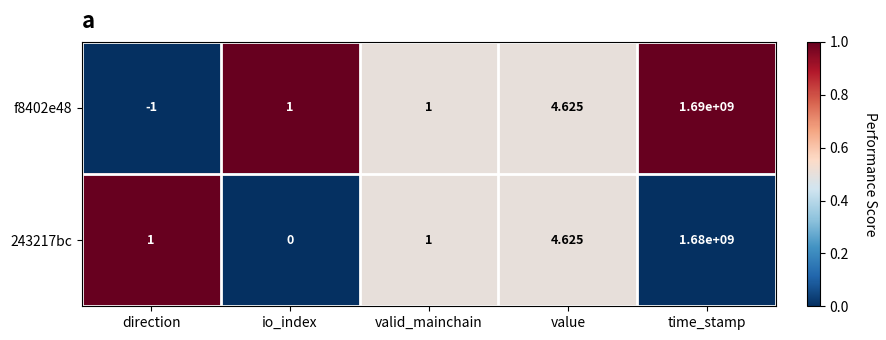

Where is f8402e48 nearest to the value 844999999?

value